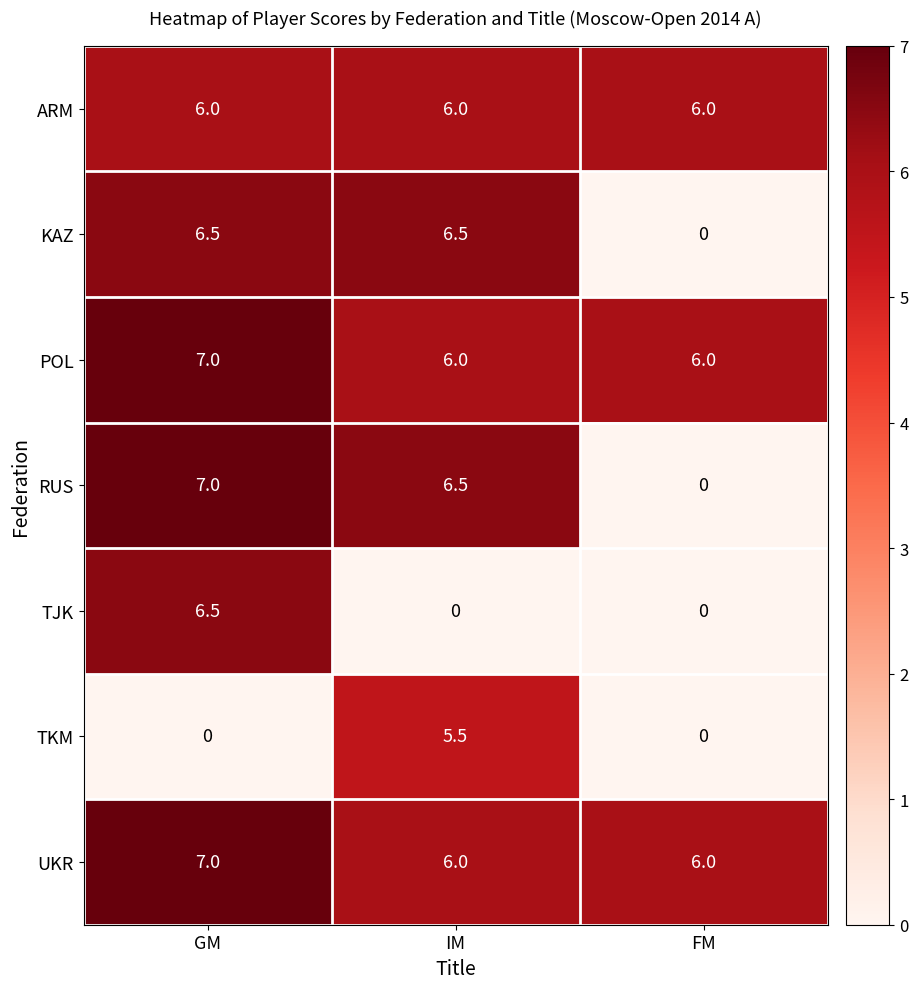

Is it true that POL equals 6.0 at FM?

True